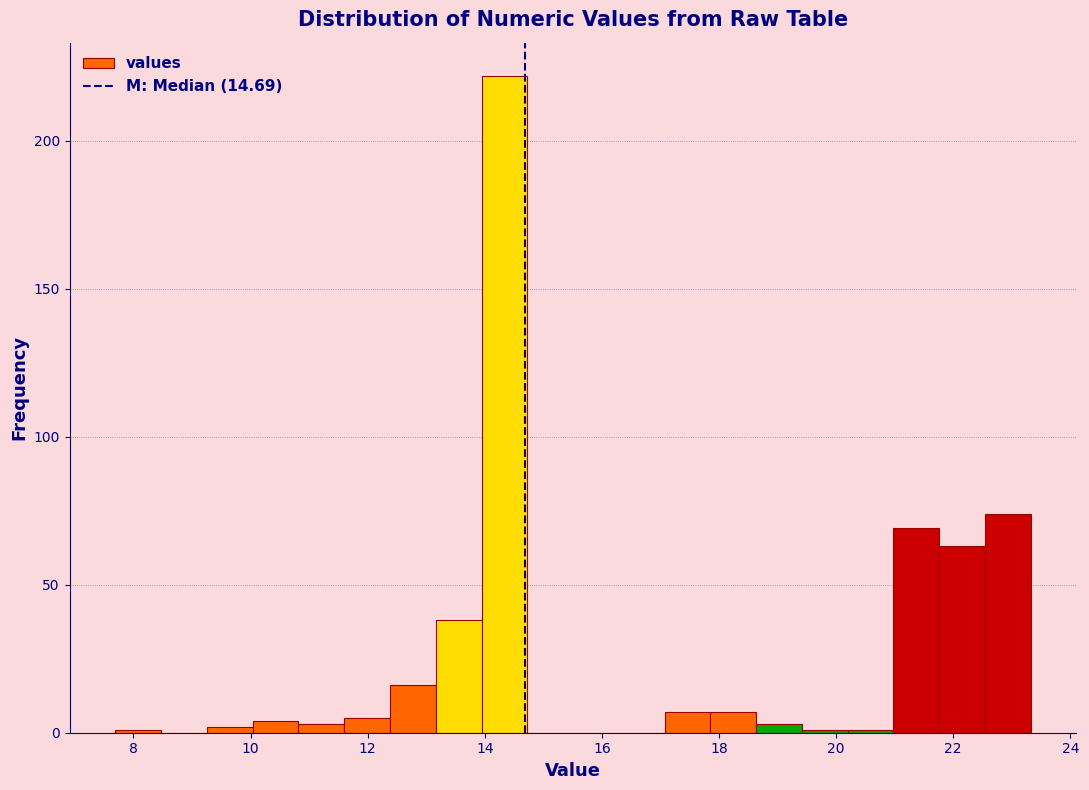

Around what value on the x-axis is the tallest bar? Give the approximate position of its centre, as read against the axis.

14.4